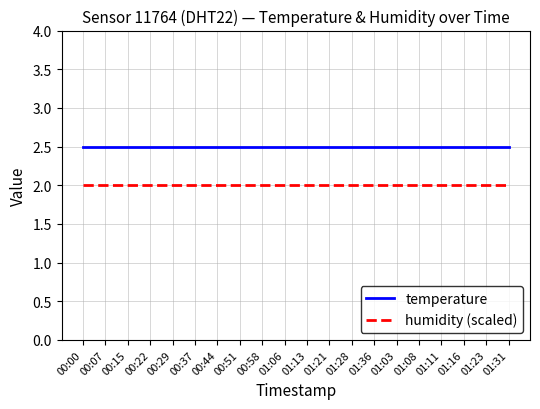

Is this an area chart (filled region under the line)?

No